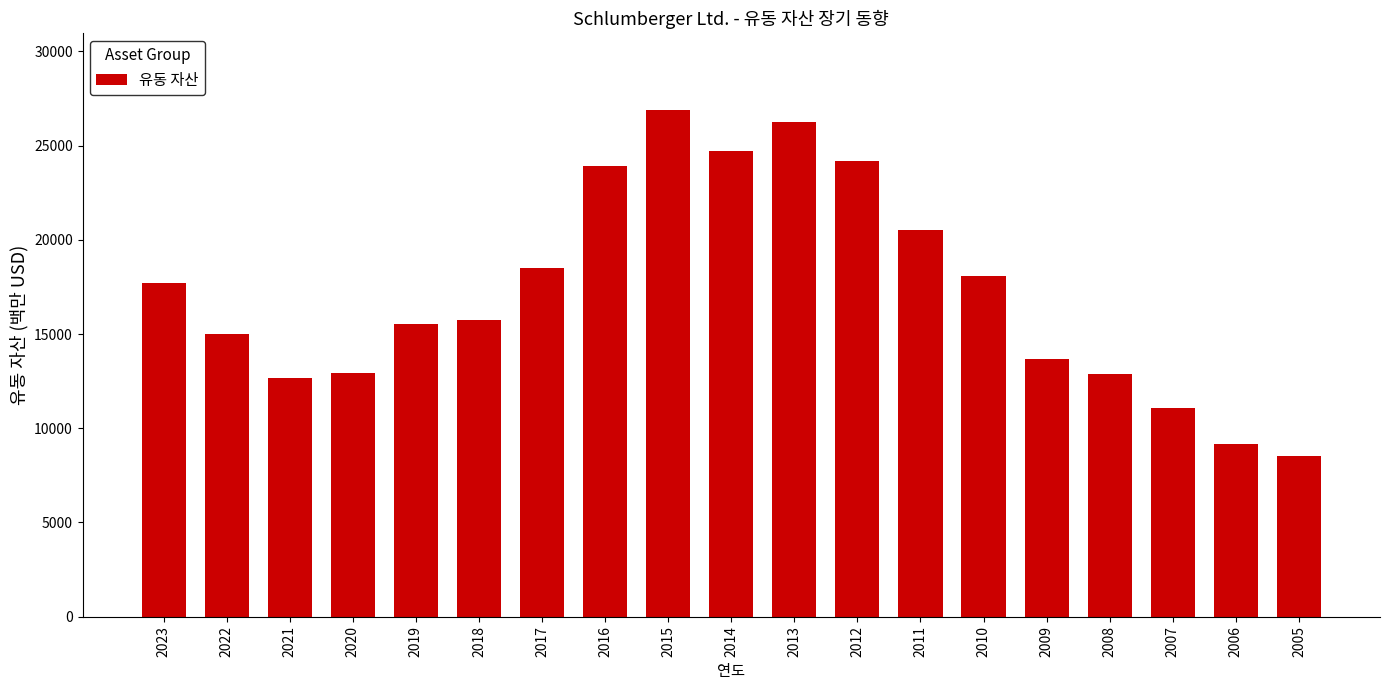

What is the greatest value displayed?

26912